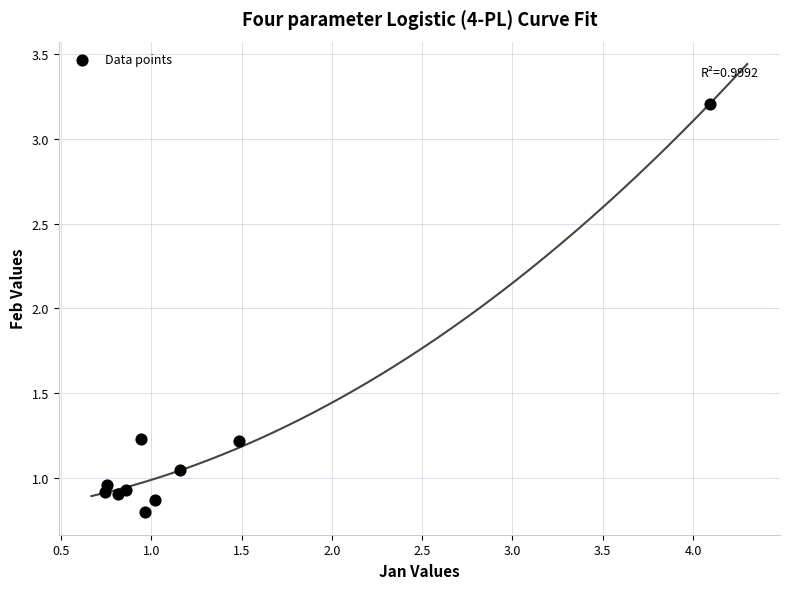

What is the range of X values (max minus min)?

3.4